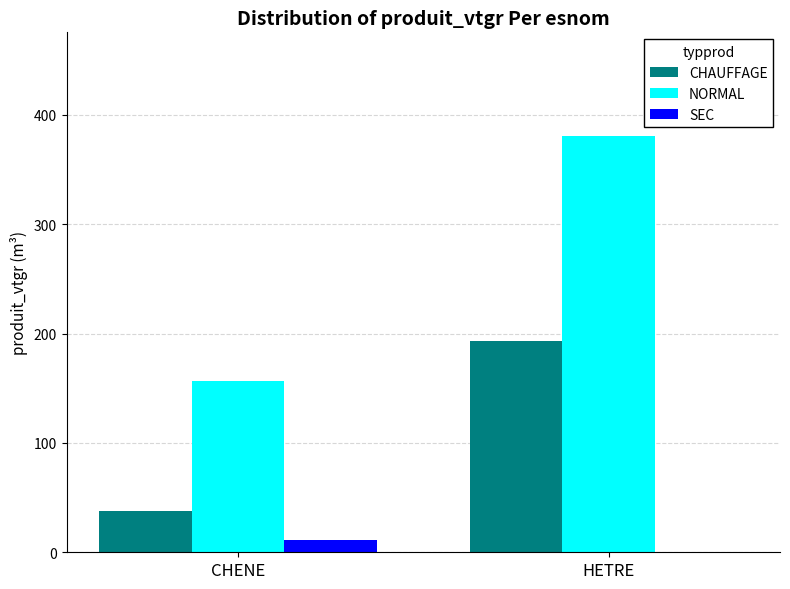

Reading left to right, extract all data points from this chart.

CHAUFFAGE: CHENE=38.1	HETRE=193.2
NORMAL: CHENE=156.2	HETRE=380.4
SEC: CHENE=11.0	HETRE=0.0